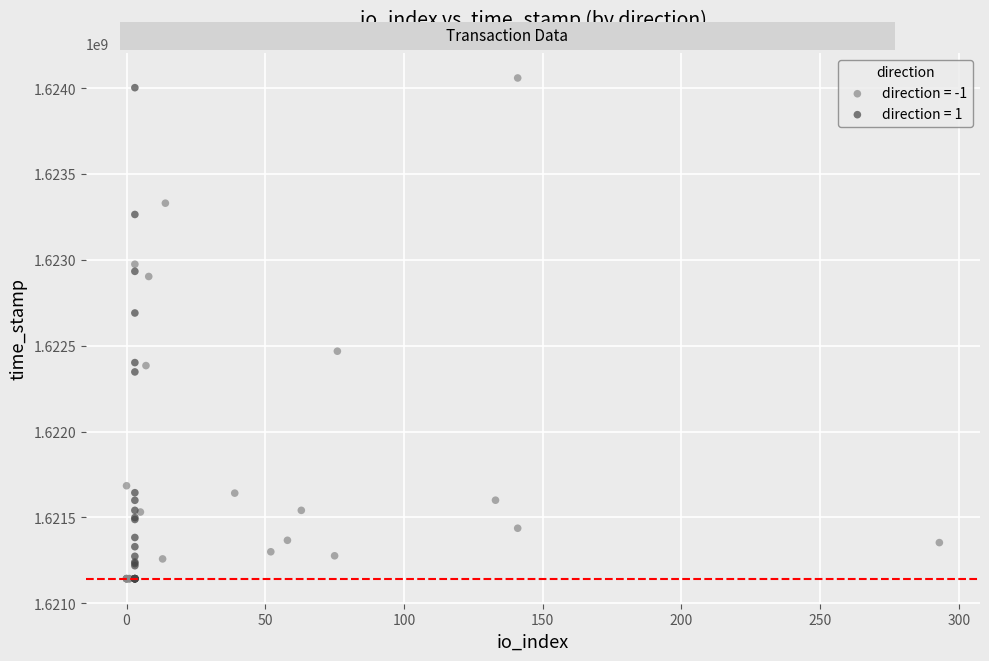

What are all the series names shown in the legend?

direction = -1, direction = 1